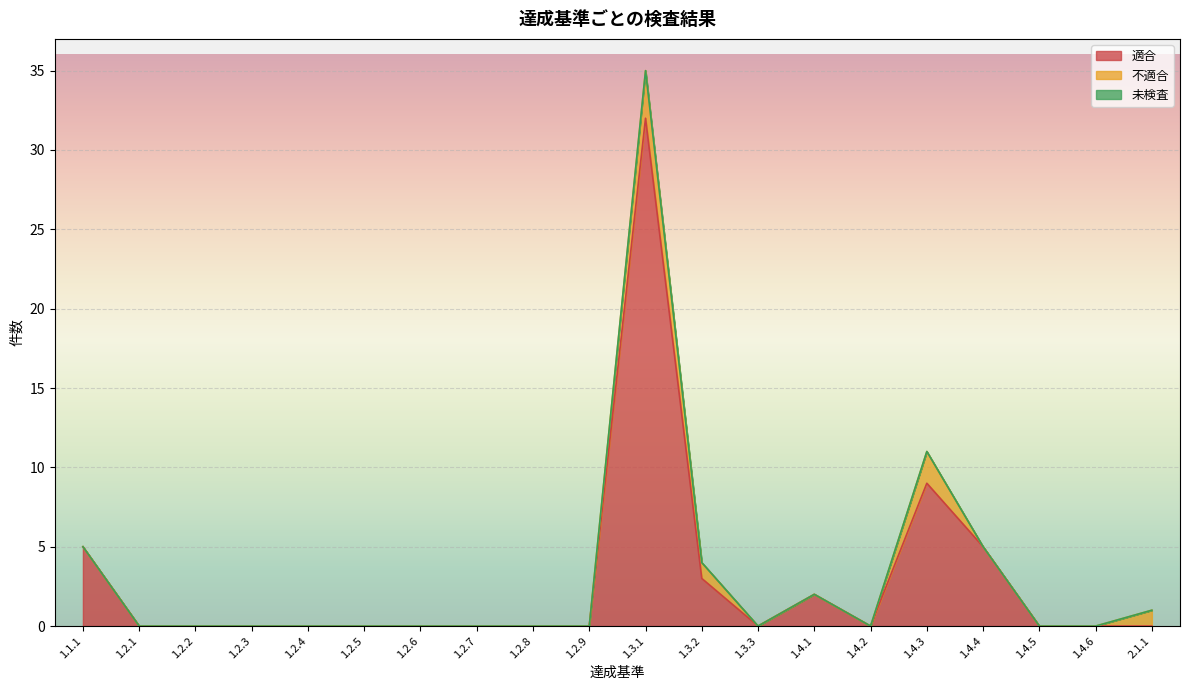

What position from the left is 1.2.6?

7